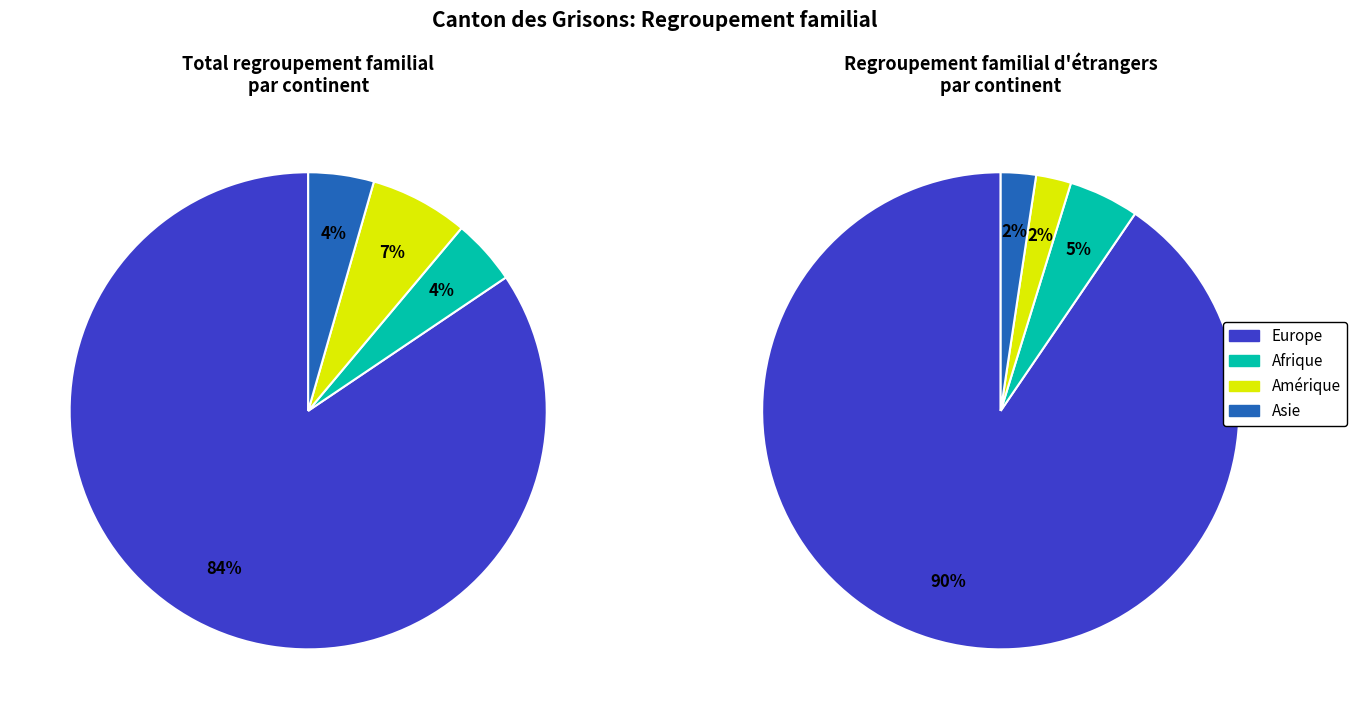

To the nearest percent, what portion does Europe represent?

84%